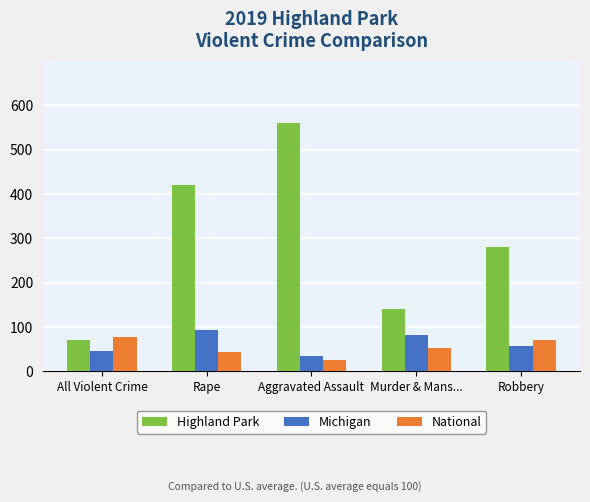

Does the chart contain any negative values?

No